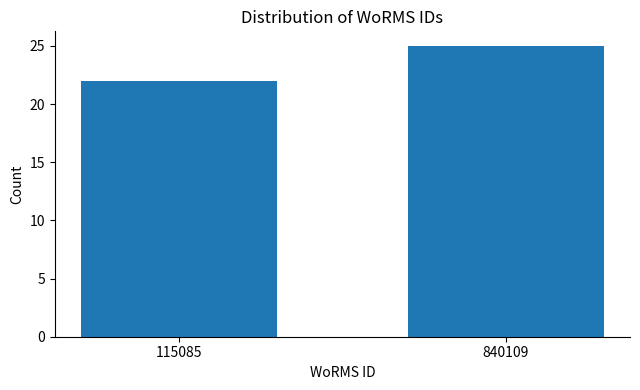

Reading left to right, list all the values displayed in this chart.

115085=22	840109=25